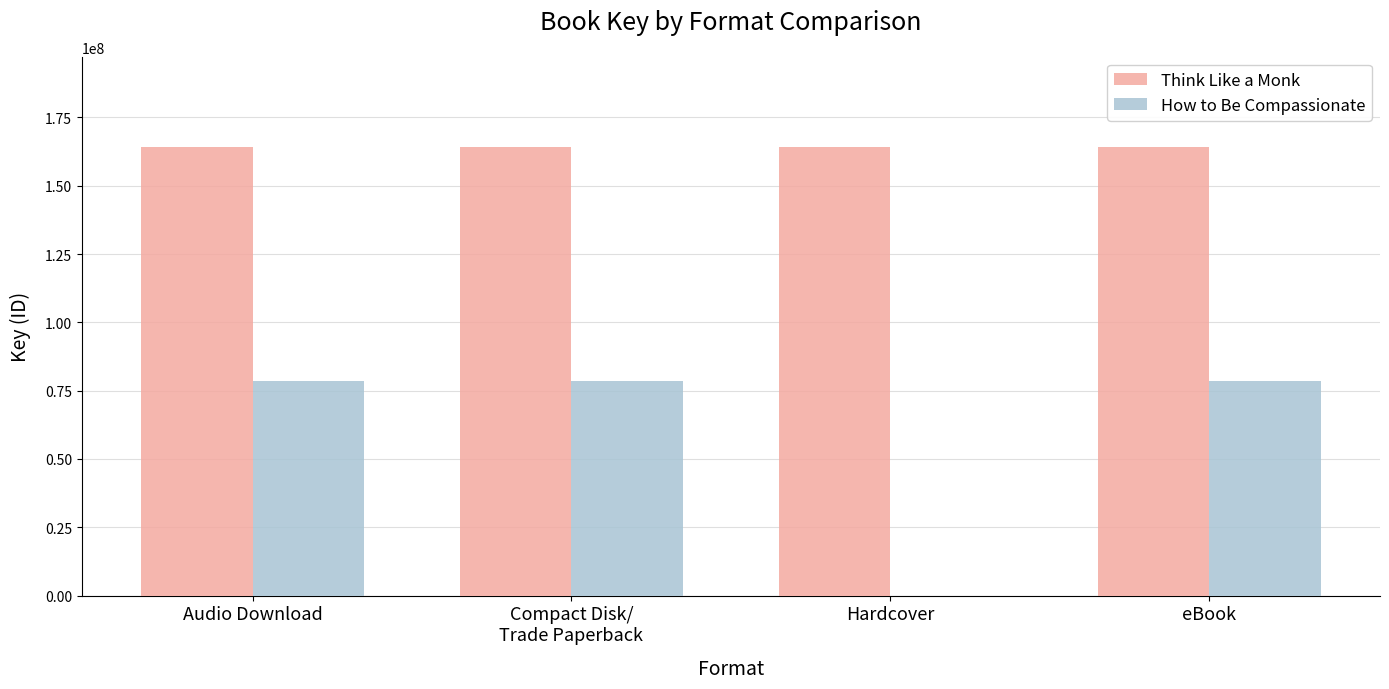

What is the maximum value shown in the chart?

164346555